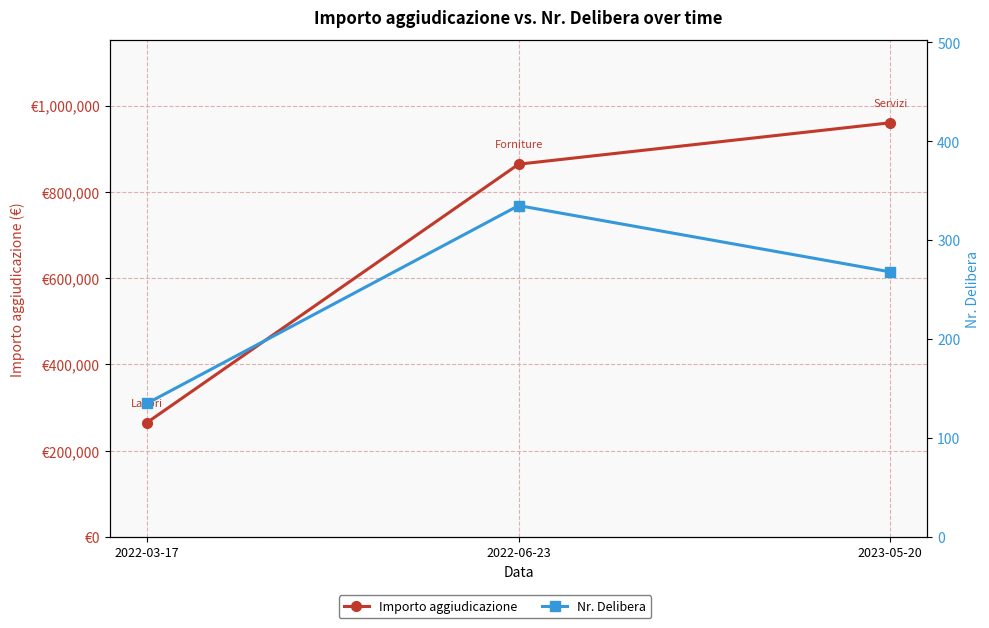

Count the number of data series in this chart.

2